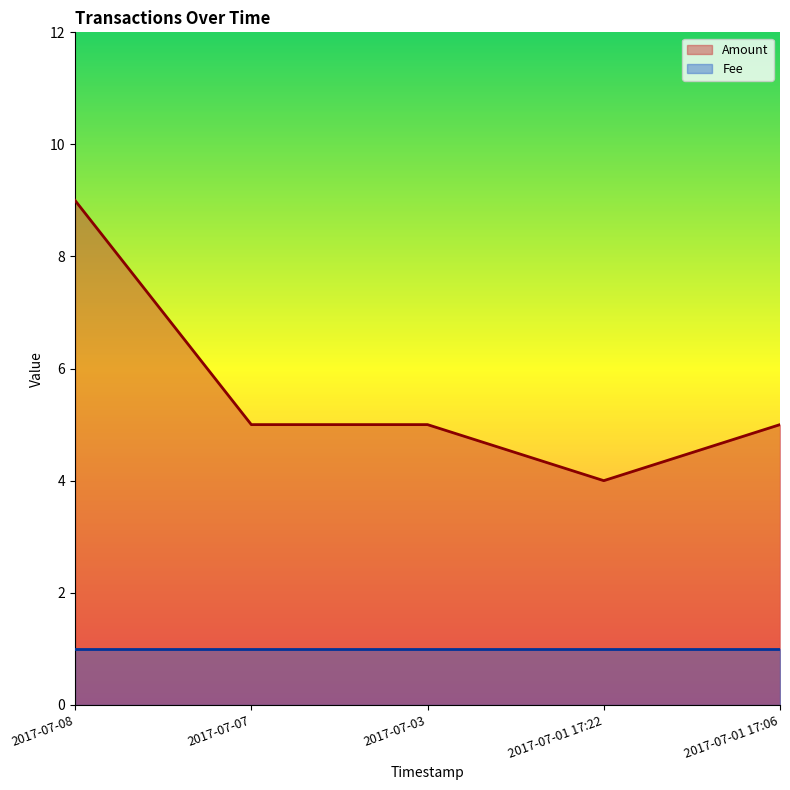

What is the difference between the maximum and minimum values?

5